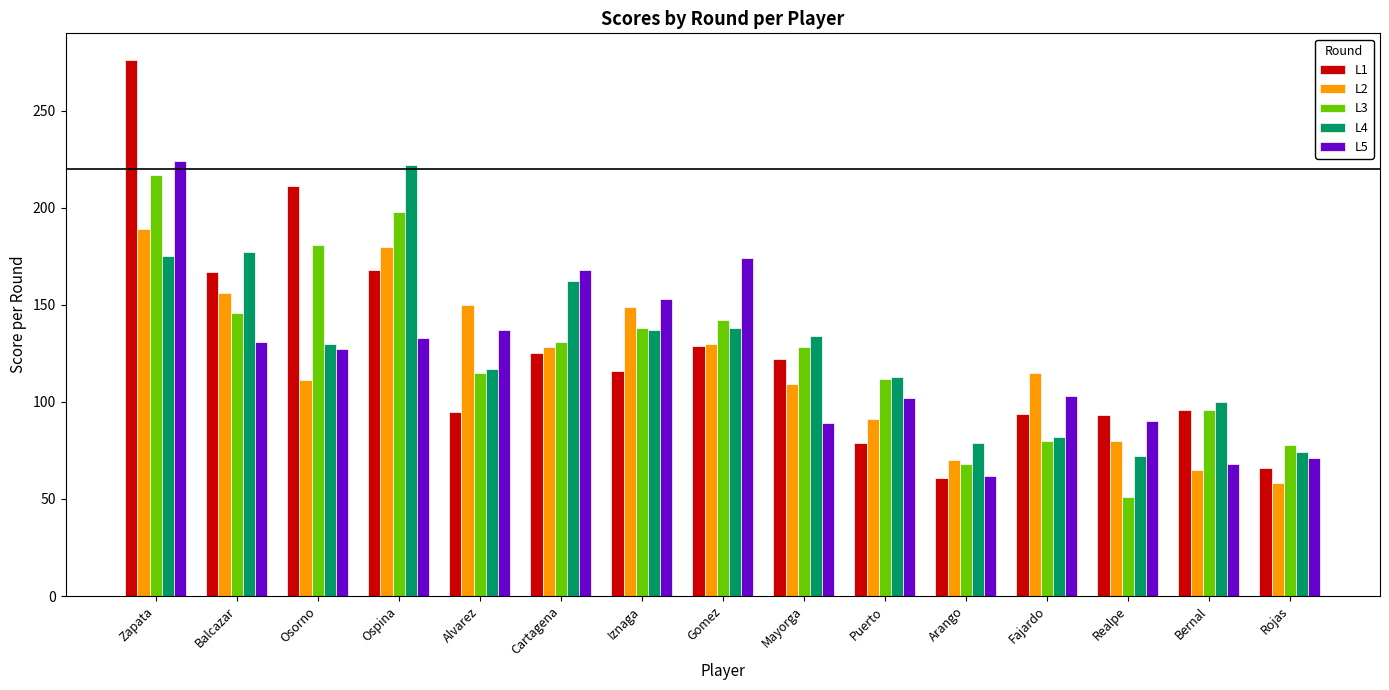

True or false: L1 has a value of 211 at Osorno.

True